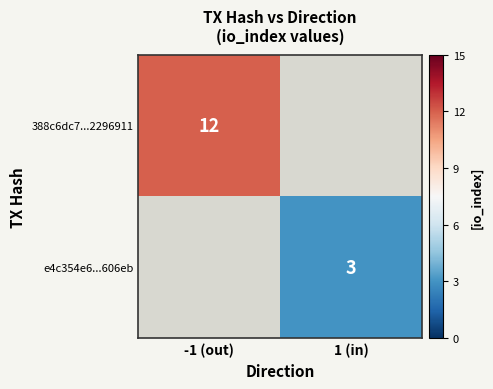

Is it true that 388c6dc7...2296911 equals 18 at -1 (out)?

False